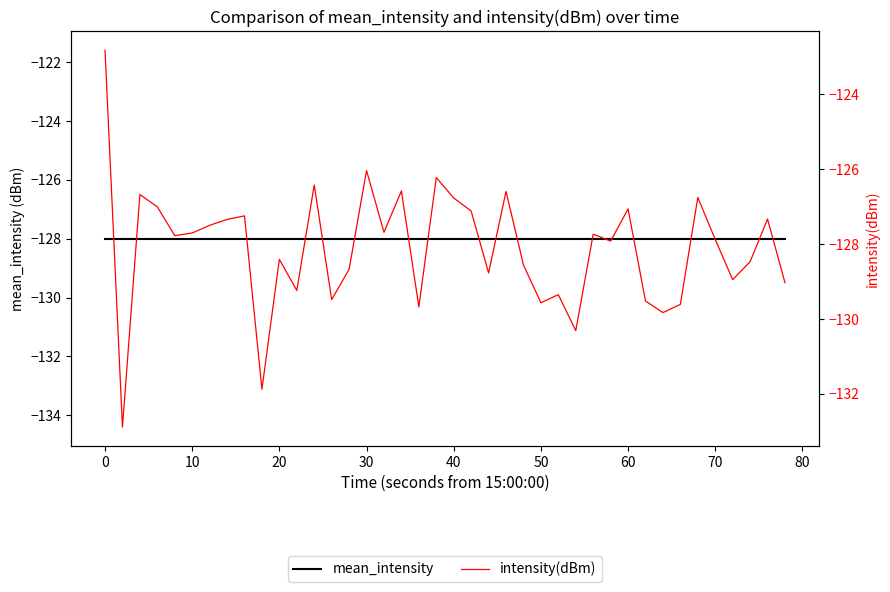

What are all the series names shown in the legend?

mean_intensity, intensity(dBm)